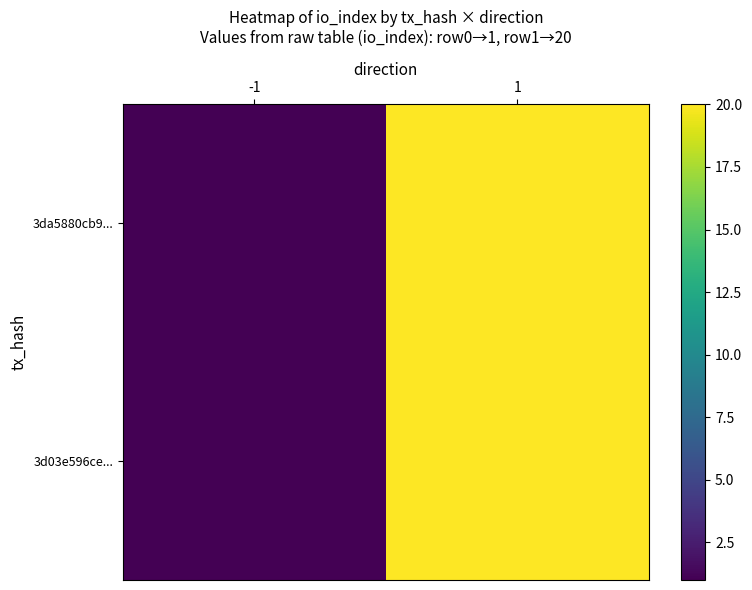

Count the number of categories in the chart.

2